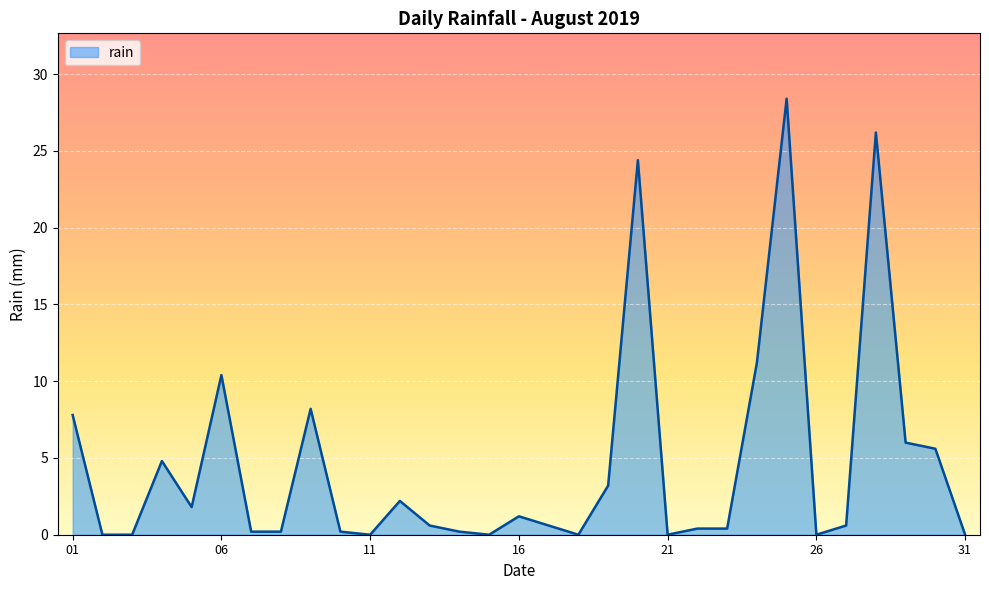

What is the greatest value displayed?

28.4